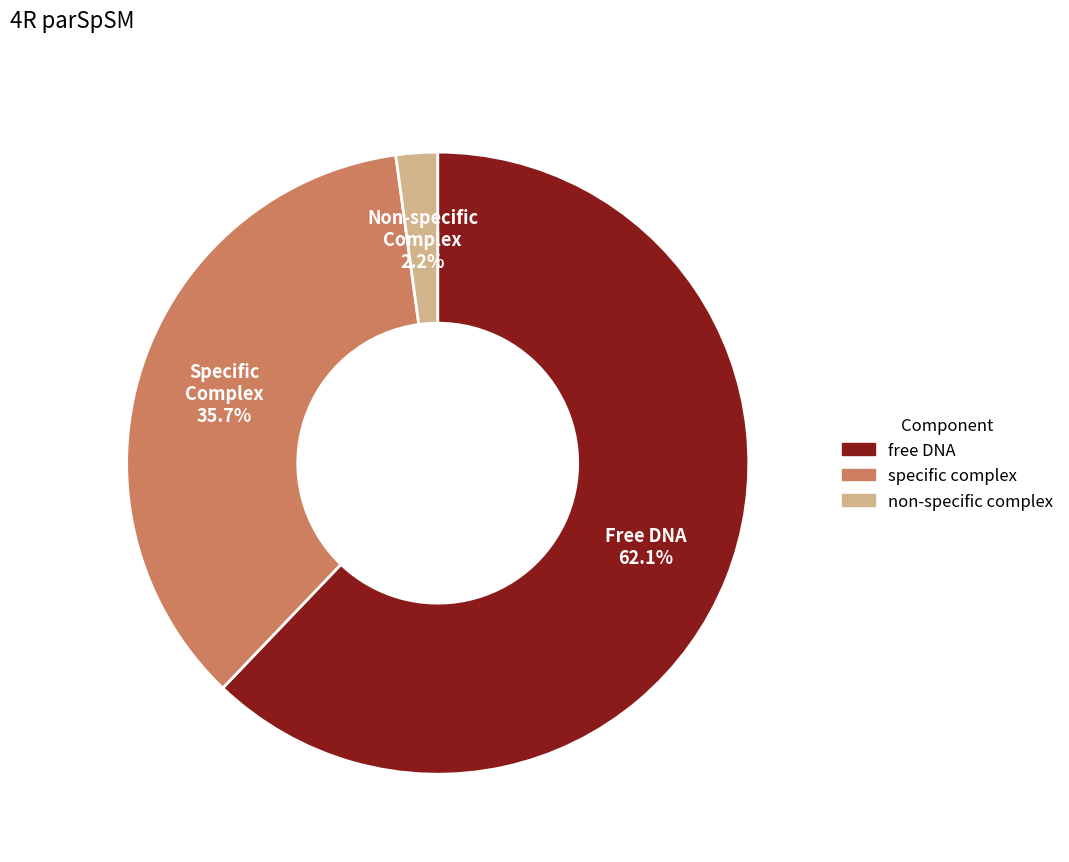

Count the number of slices in the pie.

3